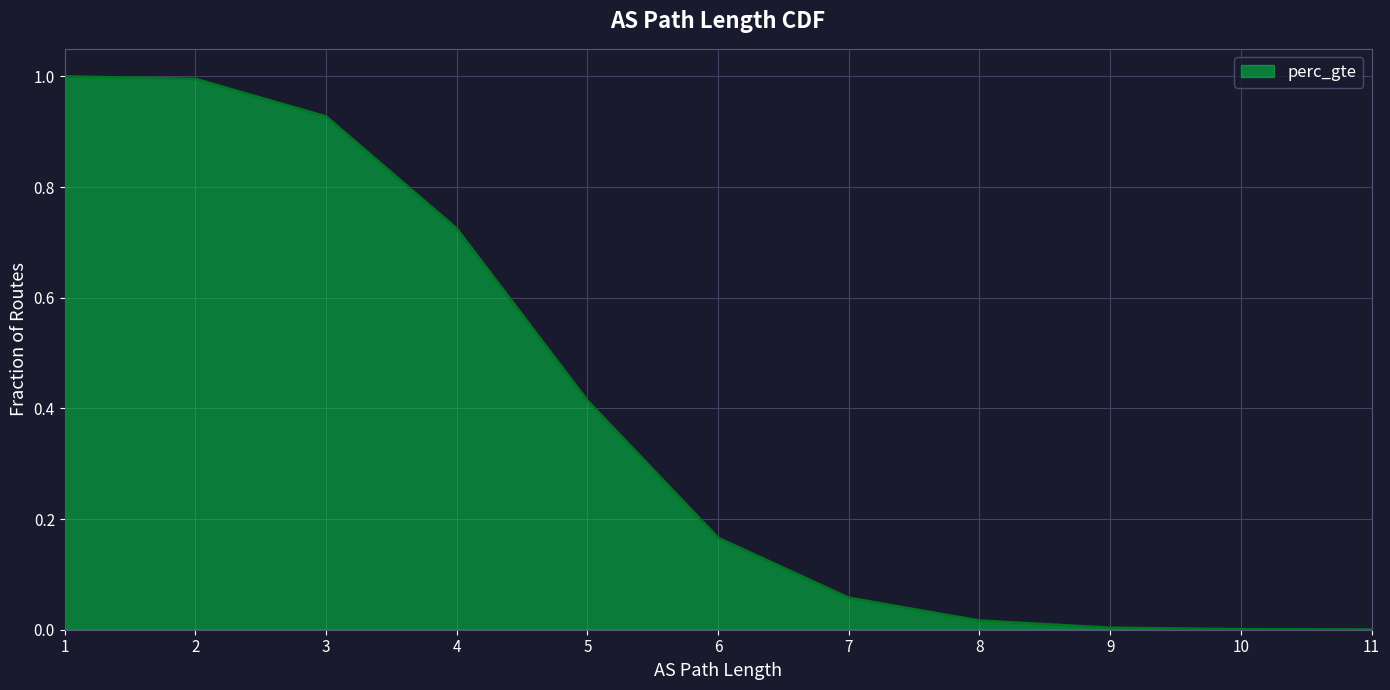

True or false: the data shows 0.0 at 8.

False